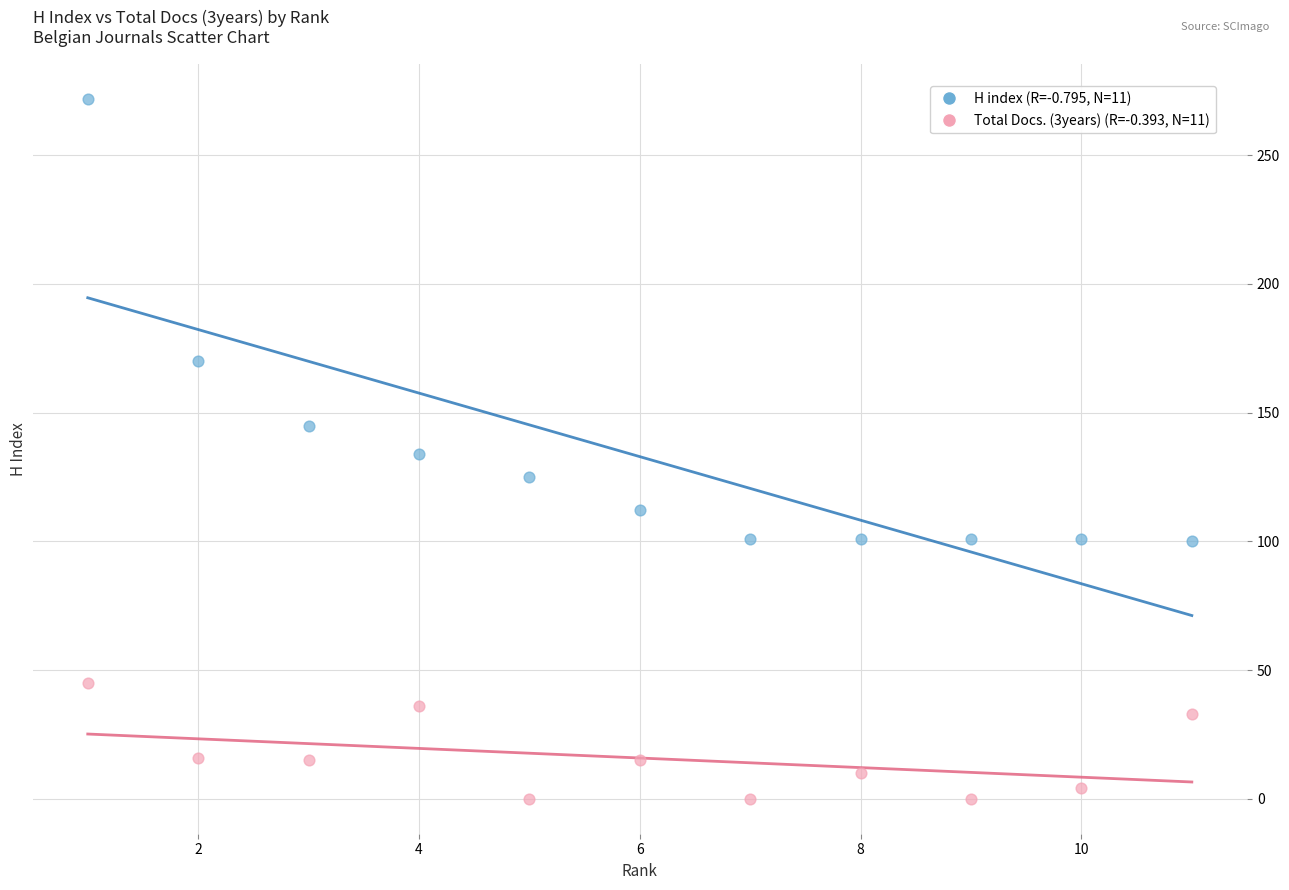

Across all data points, what is the range of X values (max minus min)?

10